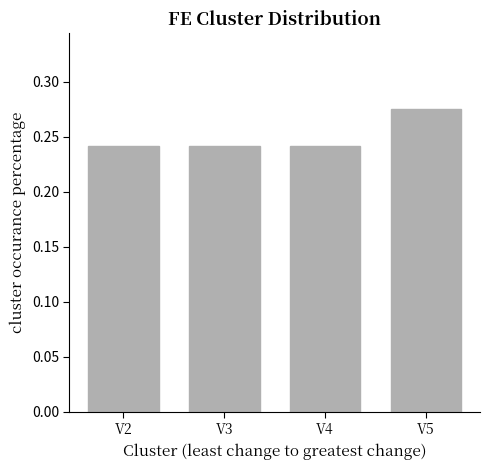

Which label corresponds to the largest value in the chart?

V5